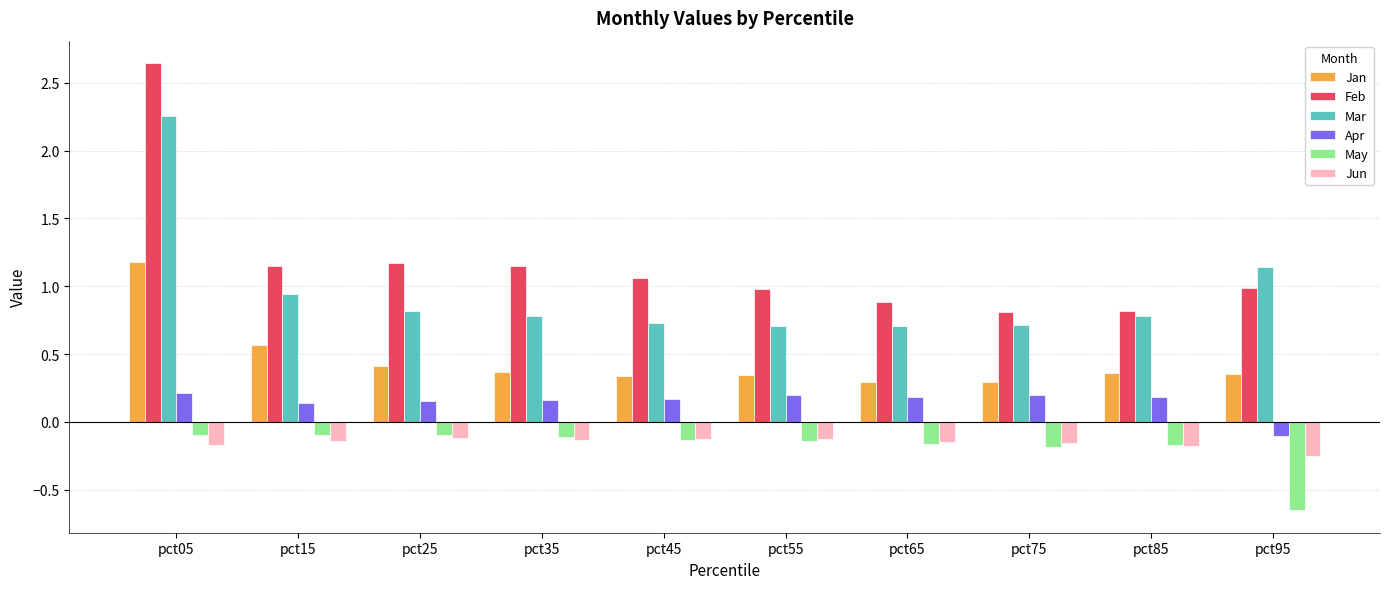

Which category has the lowest value in the Apr series?

pct95